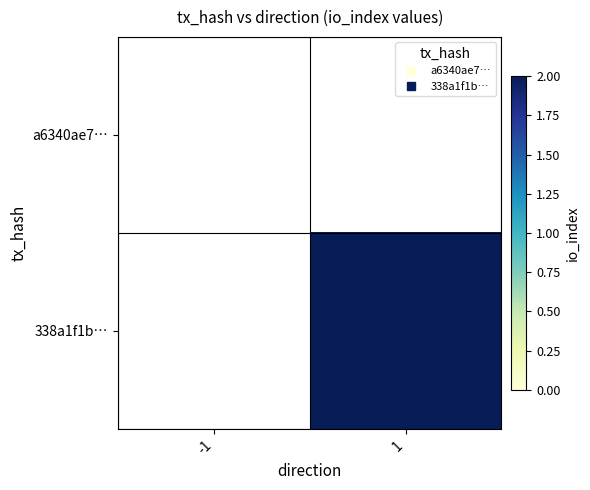

Reading left to right, extract all data points from this chart.

a6340ae7…: -1=0	1=0
338a1f1b…: -1=0	1=2